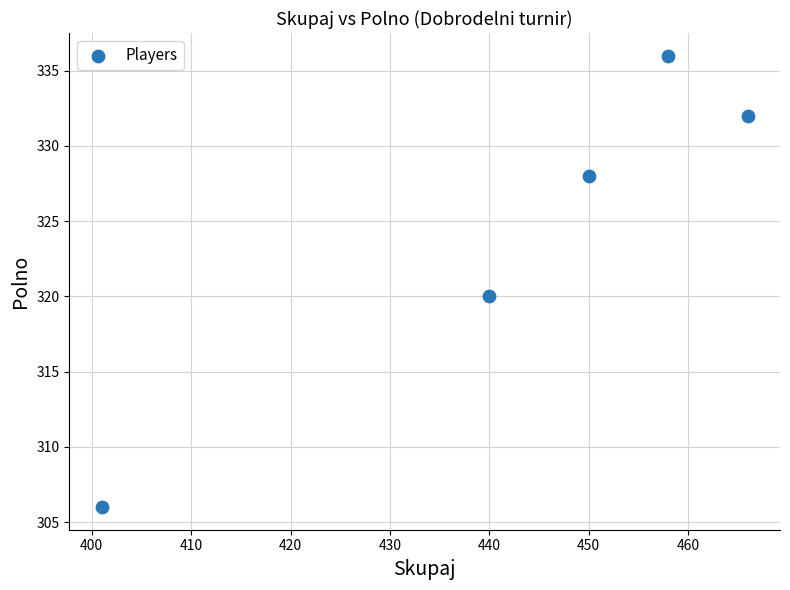

What is the range of X values (max minus min)?

65